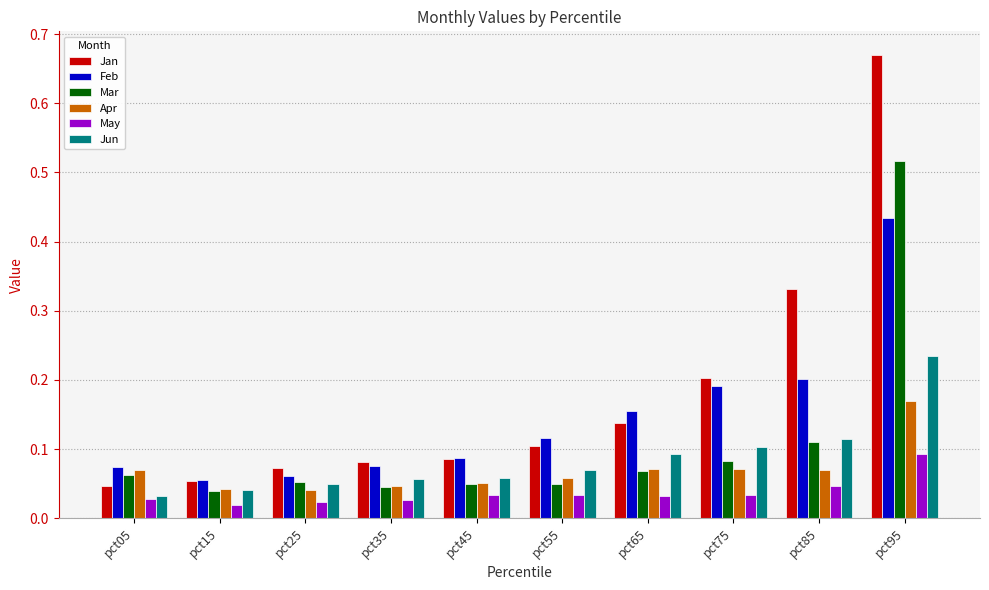

What is the difference between the maximum and minimum values in the Jan series?

0.6